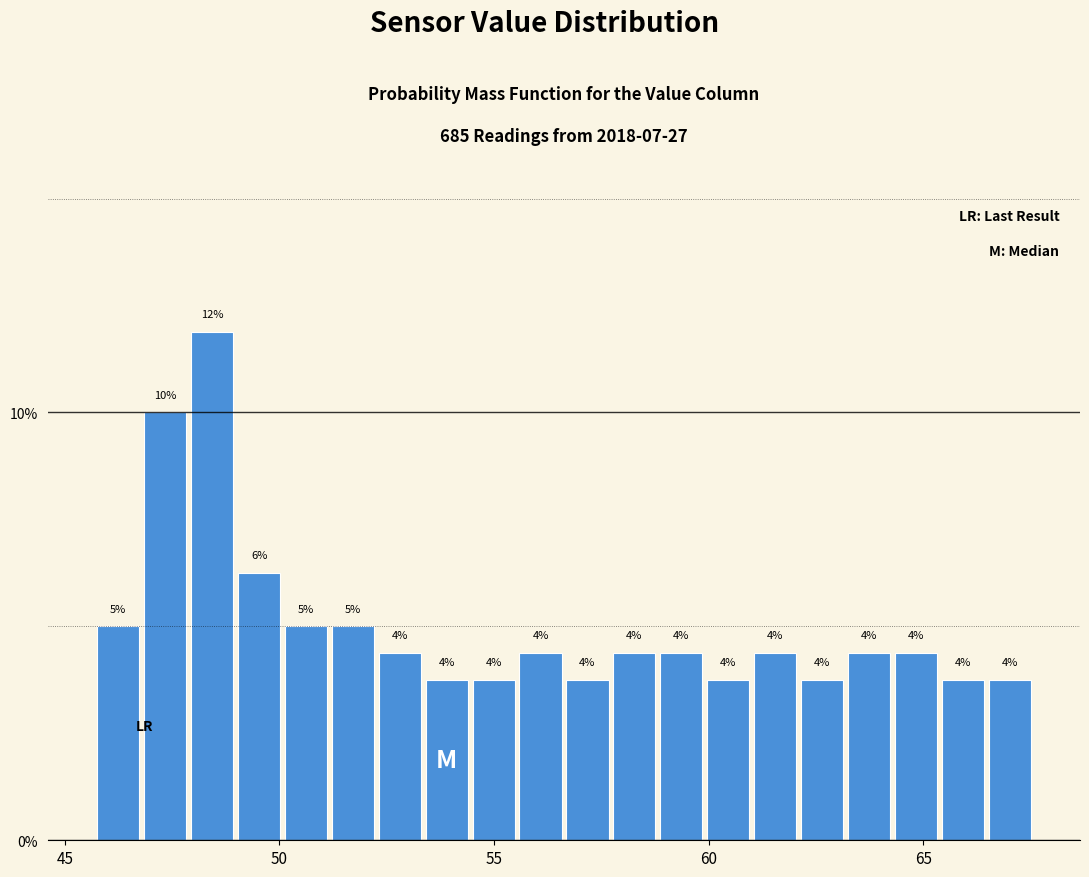

Around what value on the x-axis is the tallest bar? Give the approximate position of its centre, as read against the axis.

48.5